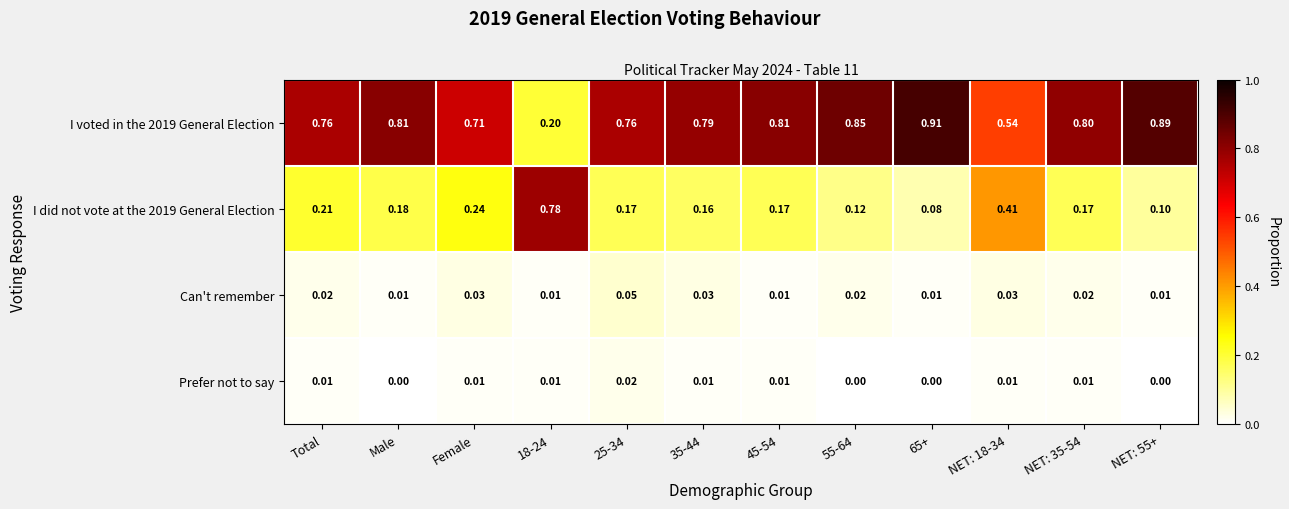

Is the value of I voted in the 2019 General Election at 18-24 greater than the value of Prefer not to say at 55-64?

Yes